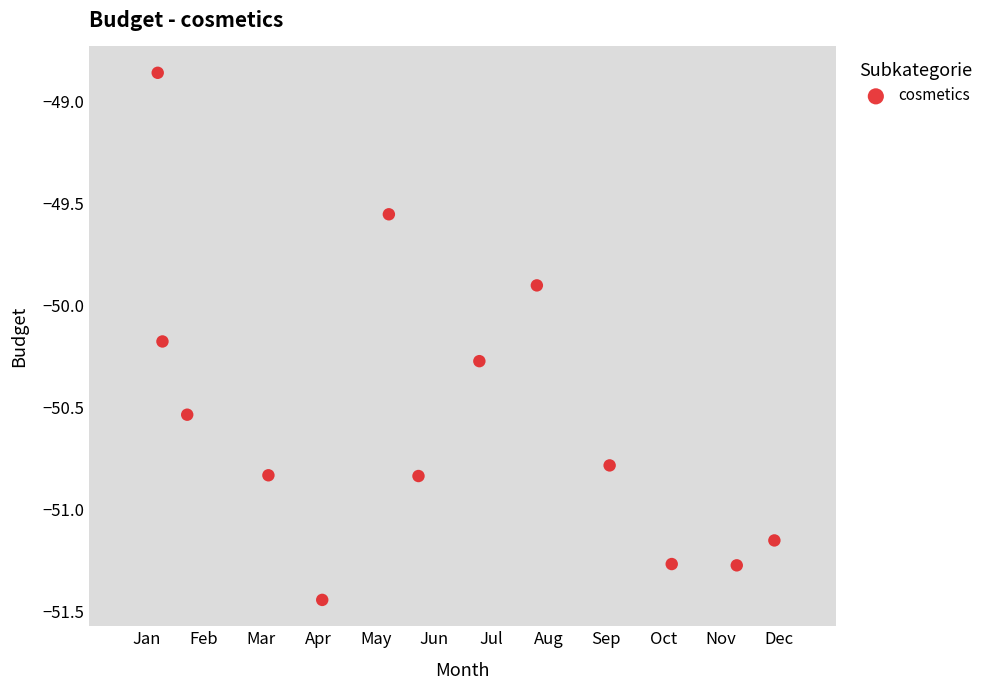

What Y value in the scatter plot is closest to -50?

-49.9